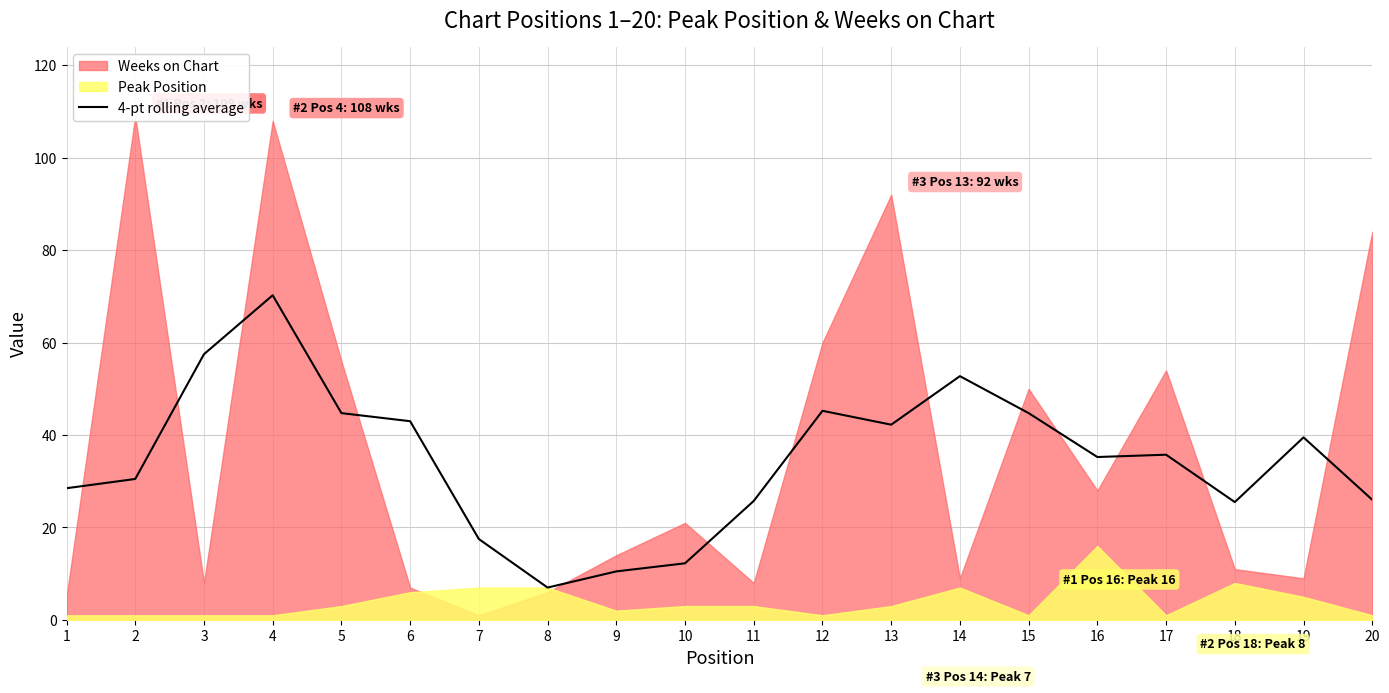

Which category has the highest value in the 4-pt rolling average series?

4